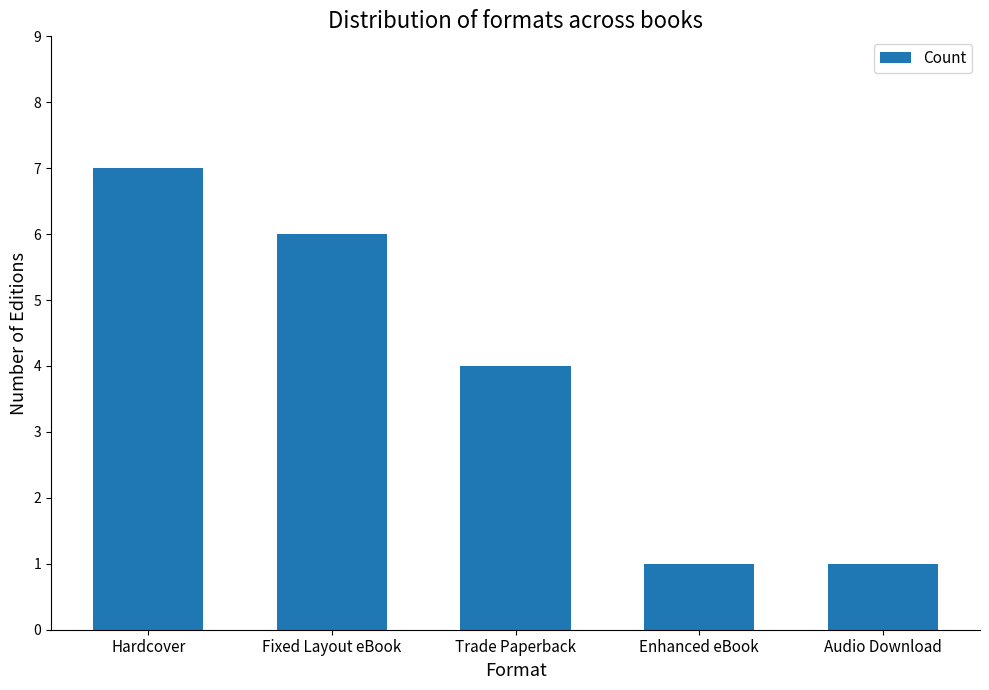

Reading left to right, list all the values displayed in this chart.

7	6	4	1	1